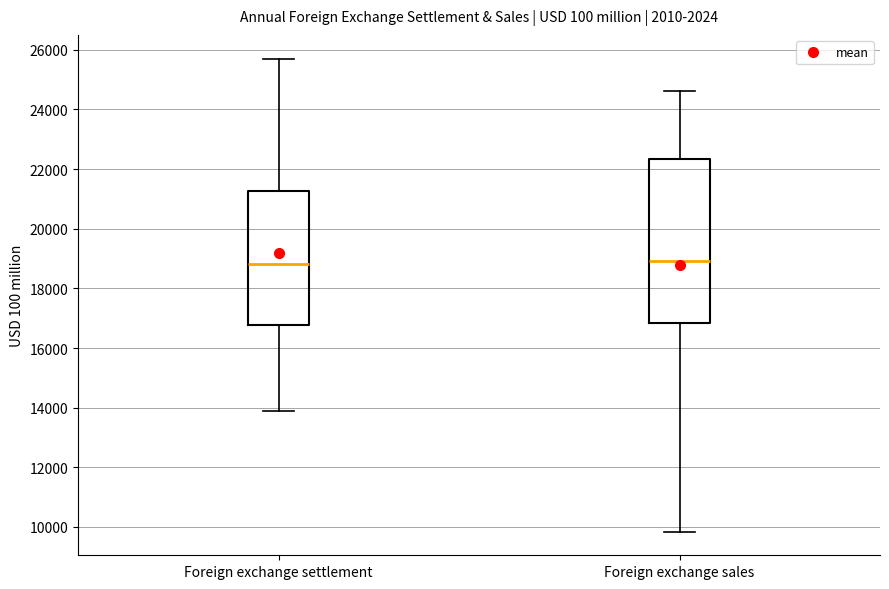

Where does the lower whisker of the box for Foreign exchange settlement end on the y-axis? The values are not printed on the chart, so give them approximately, as read against the axis.

13800